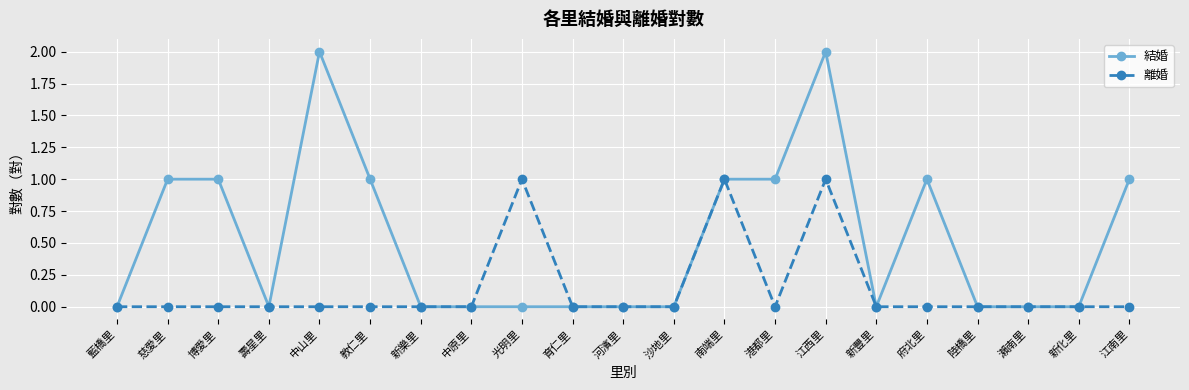

True or false: 結婚 has a value of 1 at 府北里.

True